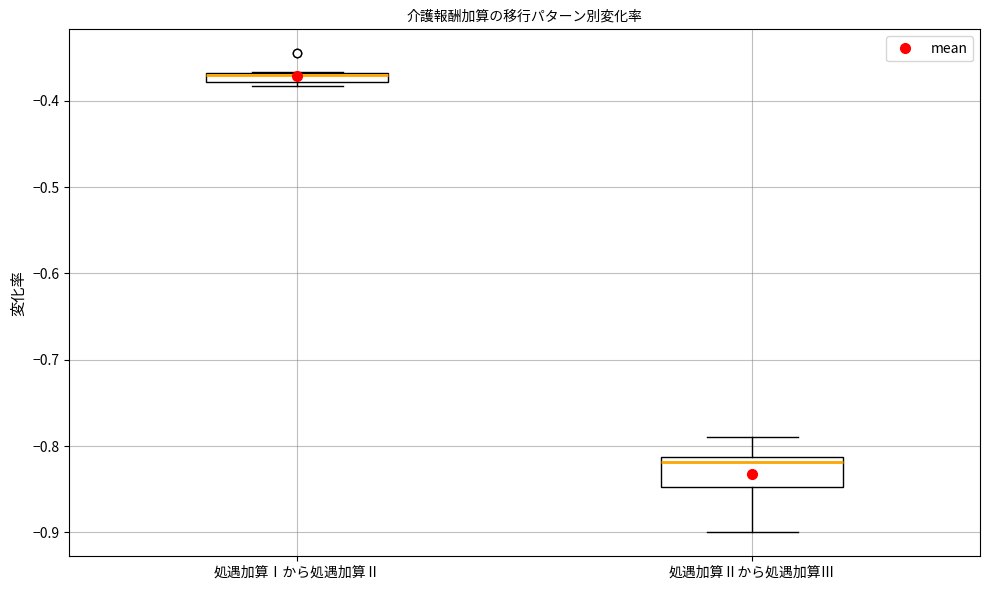

Which box is the tallest, from its lower edge to its upper edge?

処遇加算Ⅱから処遇加算Ⅲ